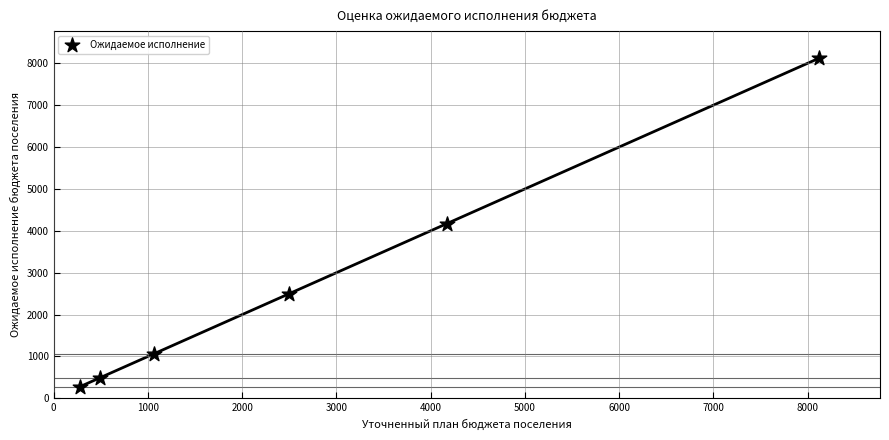

What is the range of X values (max minus min)?

7842.5